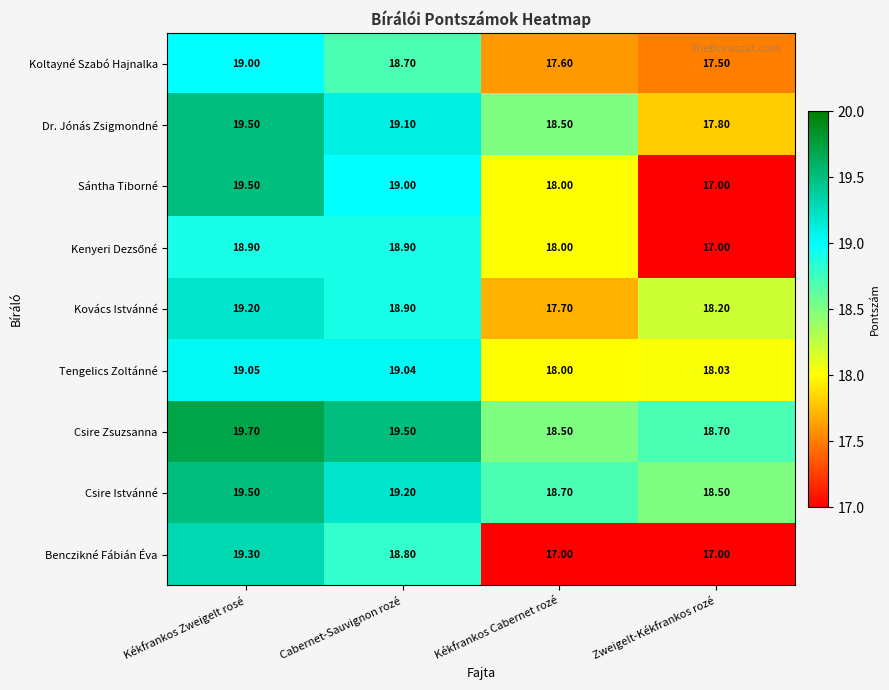

Where is Dr. Jónás Zsigmondné nearest to the value 18?

Zweigelt-Kékfrankos rozé